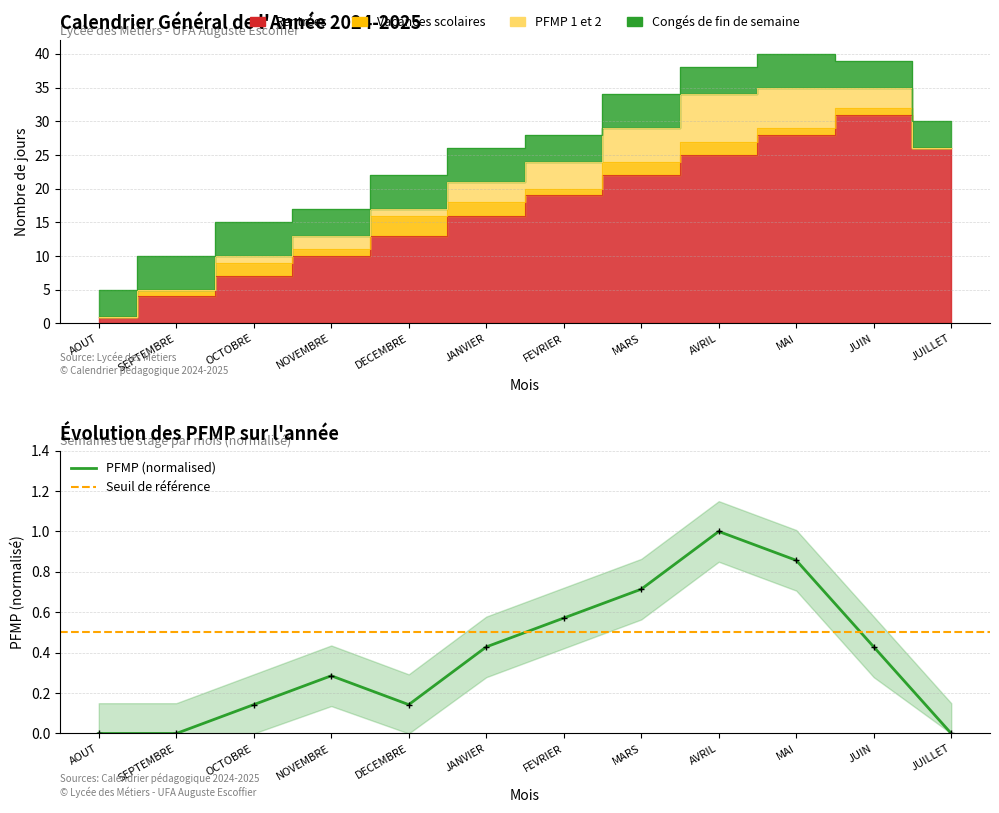

At which category does the chart reach its minimum across all series?

AOUT